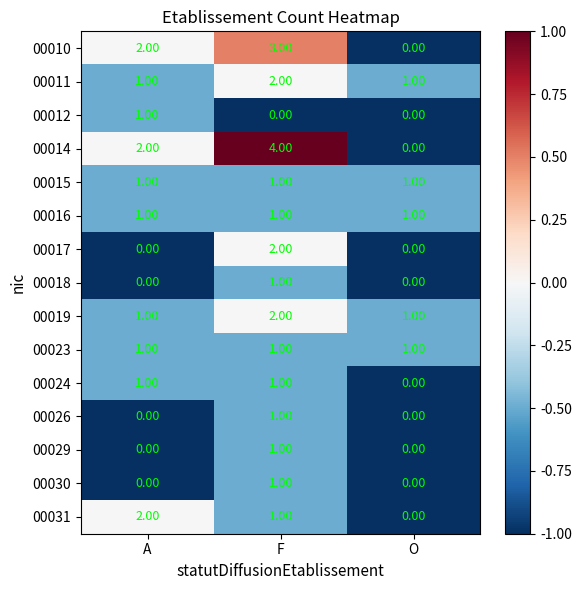

What is the difference between the highest and lowest values at O?

1